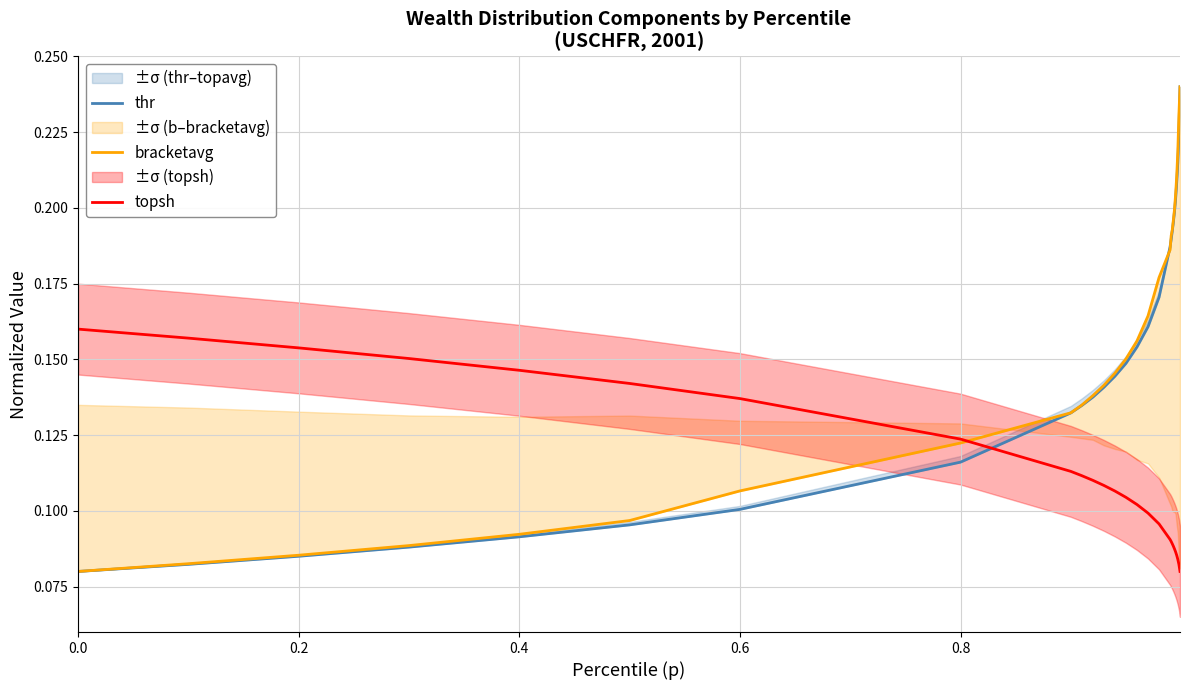

Which series has the largest range (max minus min)?

thr